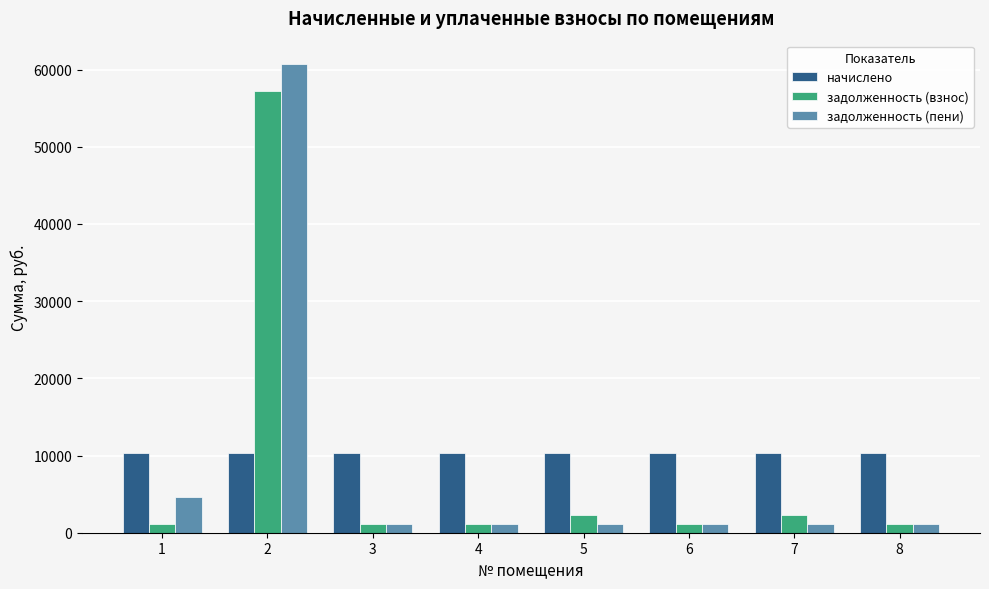

List the series in order of their peak value, lowest first.

начислено, задолженность (взнос), задолженность (пени)